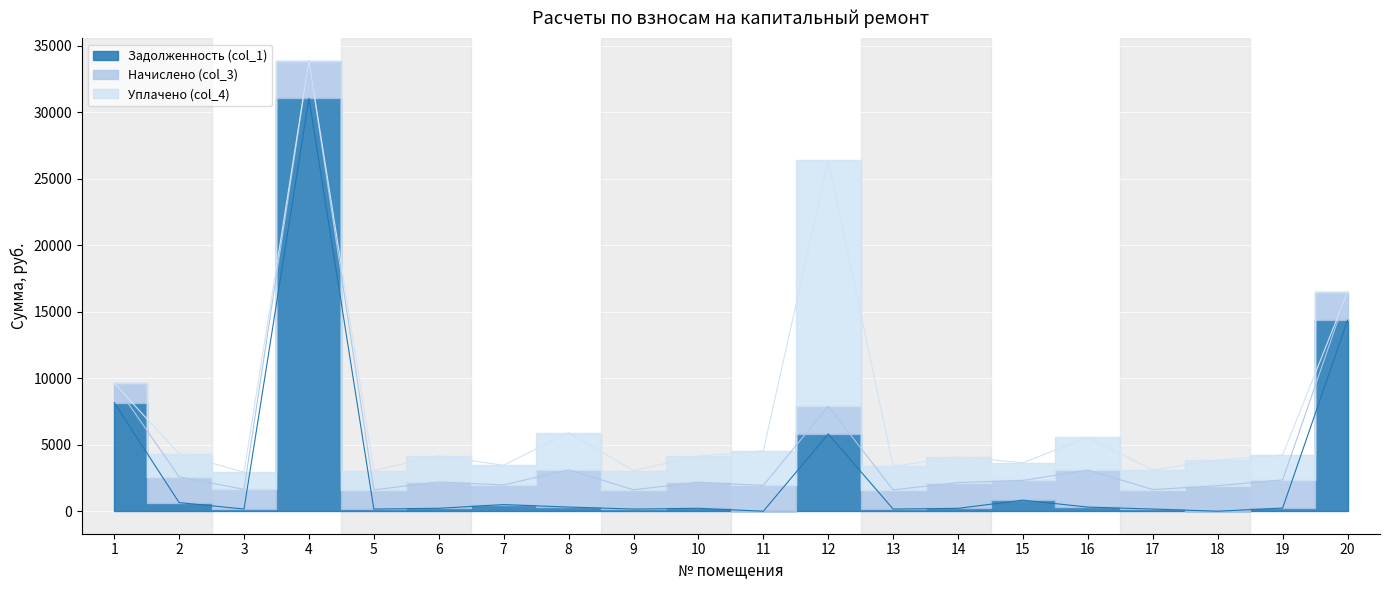

Is it true that Задолженность (col_1) equals 215.2 at 14?

True